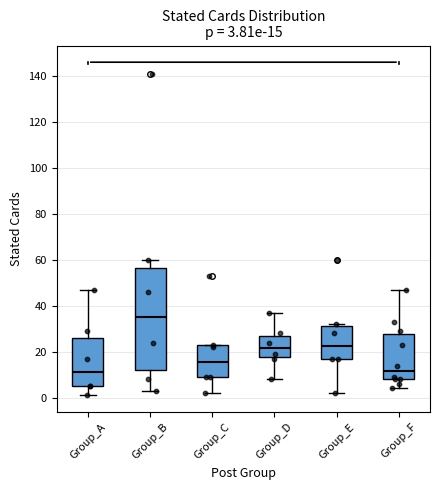

Comparing the boxes themselves (not the whiskers), which one is the tallest?

Group_B